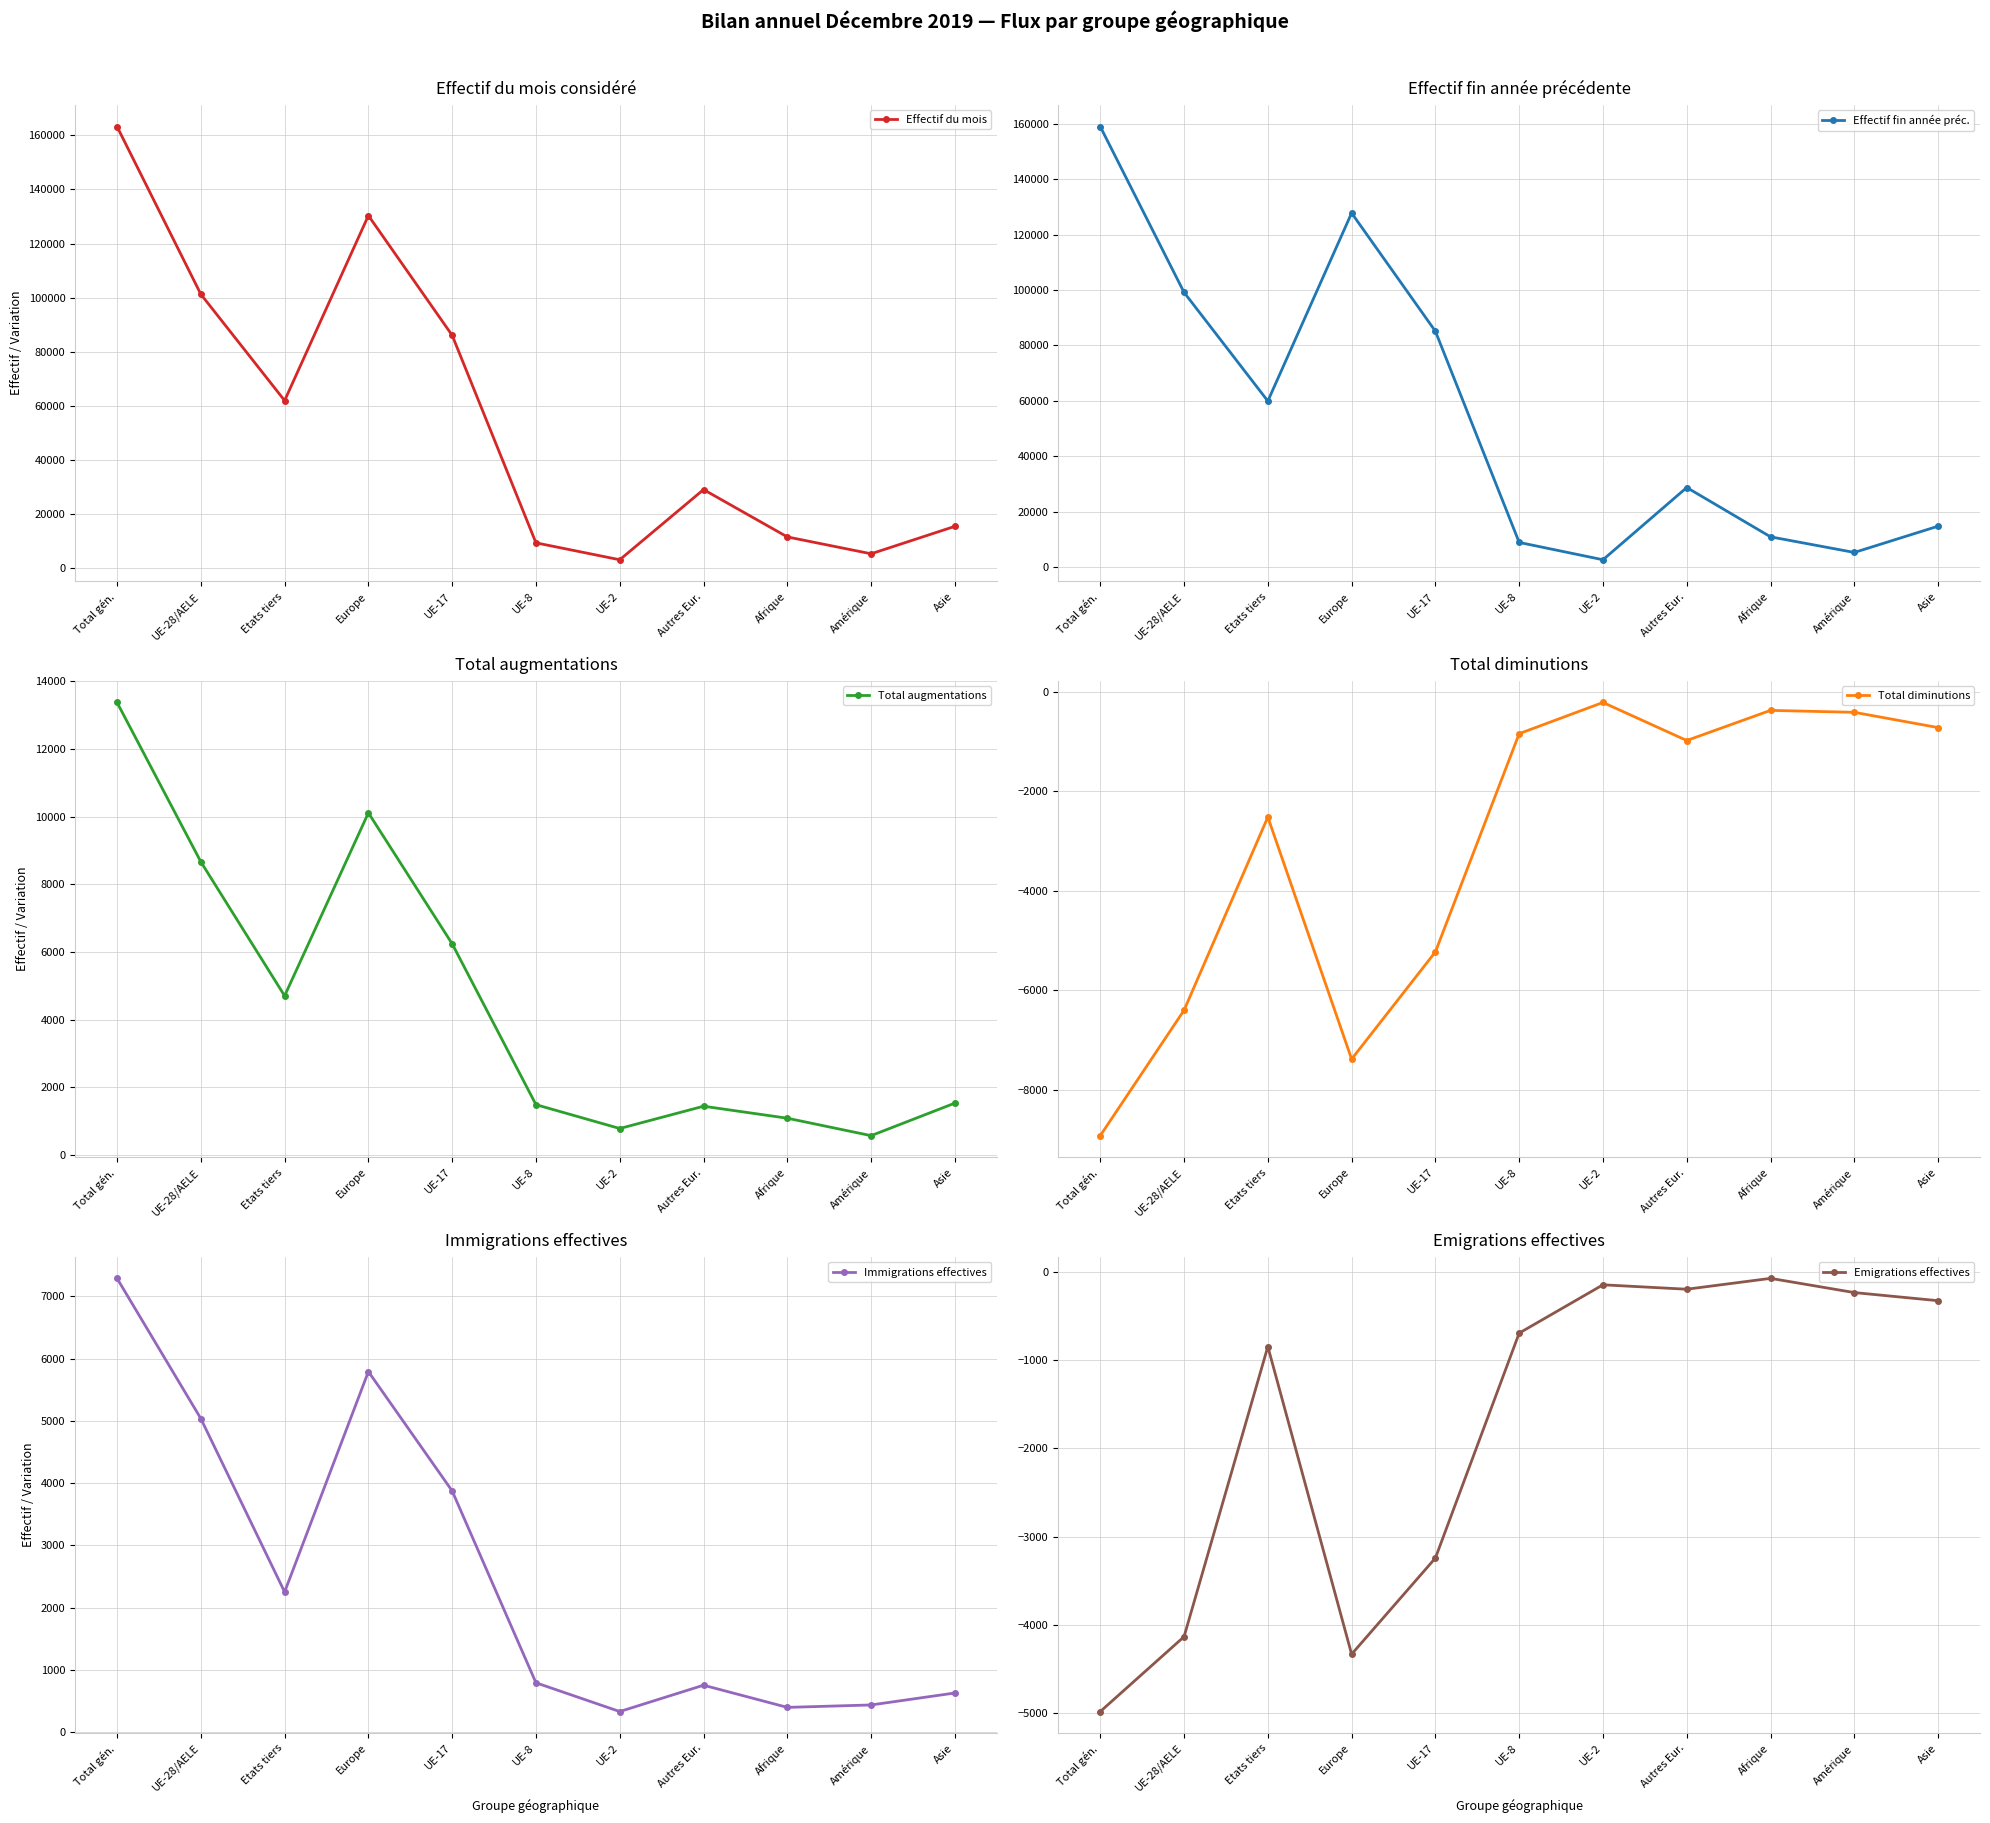

How many data points in Immigrations effectives are less than 793?

5